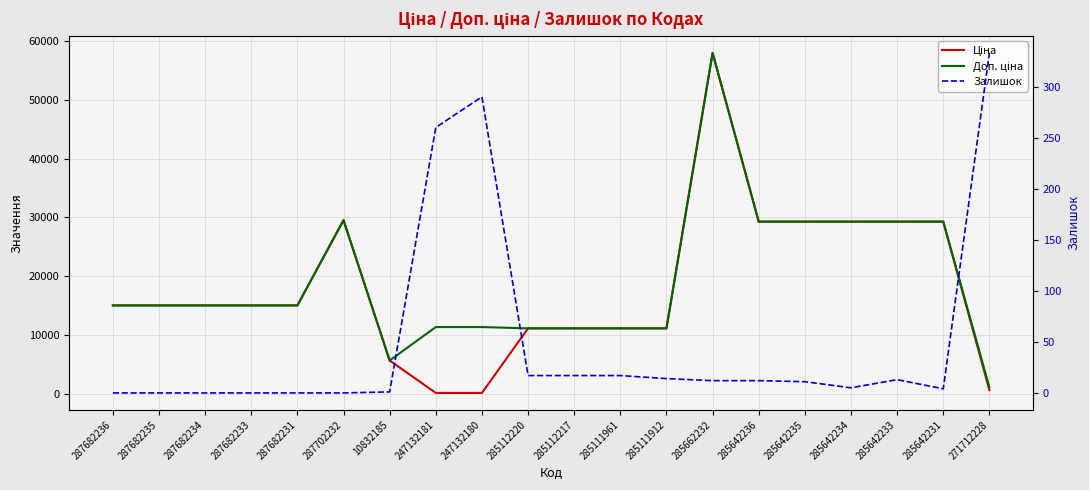

Read the Доп. ціна value at 285642235.

29294.9